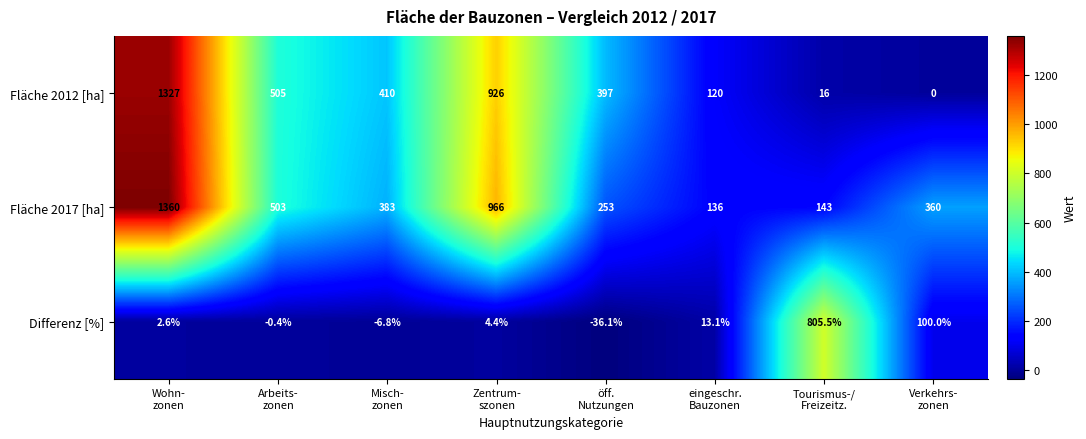

What is the total value across all series at Misch-
zonen?

786.2